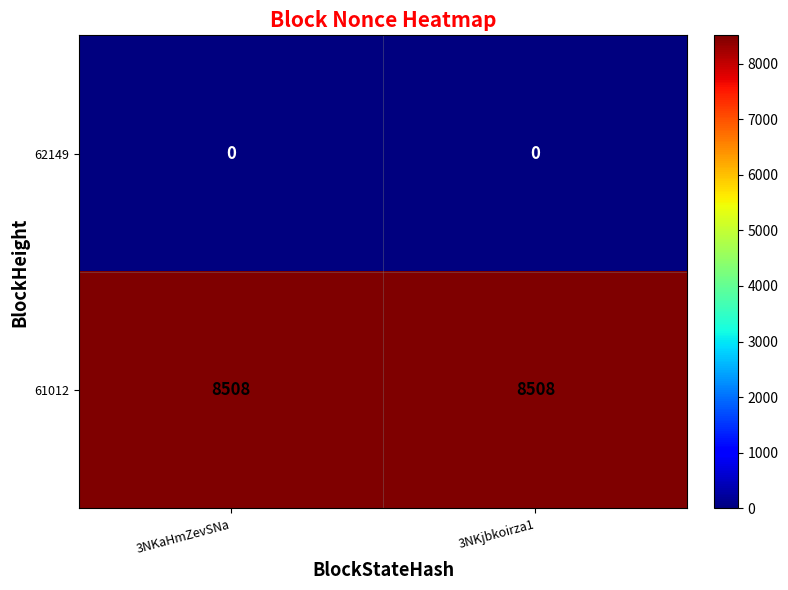

What is the total value across all series at 3NKjbkoirza1?

8508